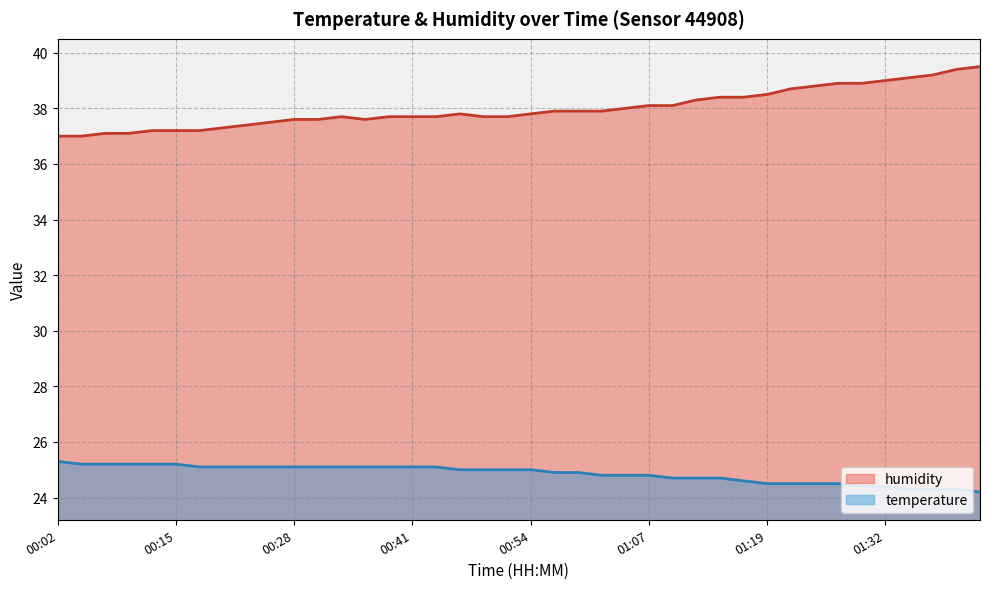

At 01:12, list the series in order from largest to smallest.

humidity, temperature